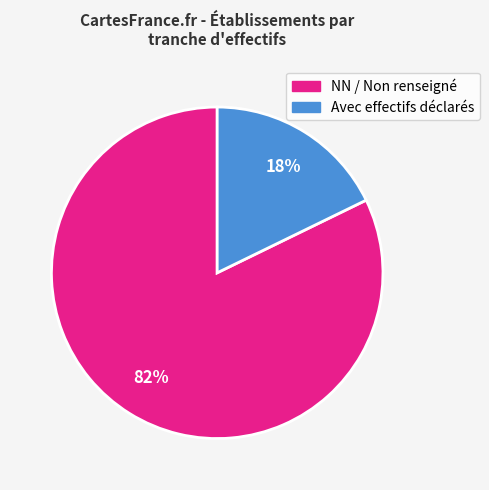

To the nearest percent, what is the average slice percentage?

50%